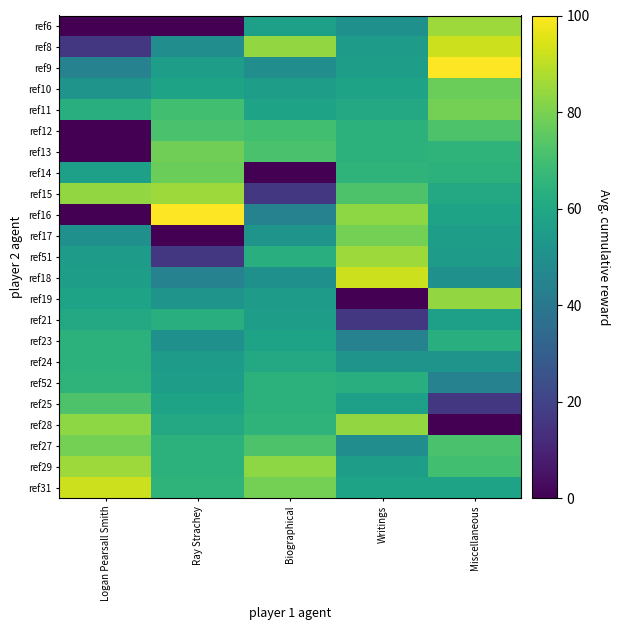

Reading left to right, transcribe all the data shown in this chart.

ref6: Logan Pearsall Smith=0.0	Ray Strachey=0.0	Biographical=56.6	Writings=50.4	Miscellaneous=85.3
ref8: Logan Pearsall Smith=16.3	Ray Strachey=48.8	Biographical=83.7	Writings=55.0	Miscellaneous=92.2
ref9: Logan Pearsall Smith=44.2	Ray Strachey=55.8	Biographical=48.8	Writings=55.8	Miscellaneous=100.0
ref10: Logan Pearsall Smith=51.9	Ray Strachey=58.1	Biographical=55.8	Writings=58.1	Miscellaneous=77.5
ref11: Logan Pearsall Smith=62.8	Ray Strachey=69.8	Biographical=58.1	Writings=60.5	Miscellaneous=79.1
ref12: Logan Pearsall Smith=0.0	Ray Strachey=71.3	Biographical=69.8	Writings=64.3	Miscellaneous=72.1
ref13: Logan Pearsall Smith=0.0	Ray Strachey=78.3	Biographical=71.3	Writings=64.3	Miscellaneous=65.1
ref14: Logan Pearsall Smith=56.6	Ray Strachey=77.5	Biographical=0.0	Writings=65.1	Miscellaneous=64.3
ref15: Logan Pearsall Smith=83.7	Ray Strachey=85.3	Biographical=16.3	Writings=72.1	Miscellaneous=60.5
ref16: Logan Pearsall Smith=0.0	Ray Strachey=100.0	Biographical=44.2	Writings=82.9	Miscellaneous=58.1
ref17: Logan Pearsall Smith=50.4	Ray Strachey=0.0	Biographical=51.9	Writings=79.1	Miscellaneous=55.8
ref51: Logan Pearsall Smith=55.0	Ray Strachey=16.3	Biographical=62.8	Writings=85.3	Miscellaneous=55.0
ref18: Logan Pearsall Smith=55.8	Ray Strachey=44.2	Biographical=50.4	Writings=92.2	Miscellaneous=50.4
ref19: Logan Pearsall Smith=58.1	Ray Strachey=51.9	Biographical=55.0	Writings=0.0	Miscellaneous=83.7
ref21: Logan Pearsall Smith=60.5	Ray Strachey=62.8	Biographical=55.8	Writings=16.3	Miscellaneous=56.6
ref23: Logan Pearsall Smith=64.3	Ray Strachey=50.4	Biographical=58.1	Writings=44.2	Miscellaneous=62.8
ref24: Logan Pearsall Smith=64.3	Ray Strachey=55.0	Biographical=60.5	Writings=51.9	Miscellaneous=51.9
ref52: Logan Pearsall Smith=65.1	Ray Strachey=55.8	Biographical=64.3	Writings=62.8	Miscellaneous=44.2
ref25: Logan Pearsall Smith=72.1	Ray Strachey=58.1	Biographical=64.3	Writings=56.6	Miscellaneous=16.3
ref28: Logan Pearsall Smith=82.9	Ray Strachey=60.5	Biographical=65.1	Writings=83.7	Miscellaneous=0.0
ref27: Logan Pearsall Smith=79.1	Ray Strachey=64.3	Biographical=72.1	Writings=48.8	Miscellaneous=71.3
ref29: Logan Pearsall Smith=85.3	Ray Strachey=64.3	Biographical=82.9	Writings=55.8	Miscellaneous=69.8
ref31: Logan Pearsall Smith=92.2	Ray Strachey=65.1	Biographical=79.1	Writings=58.1	Miscellaneous=58.1